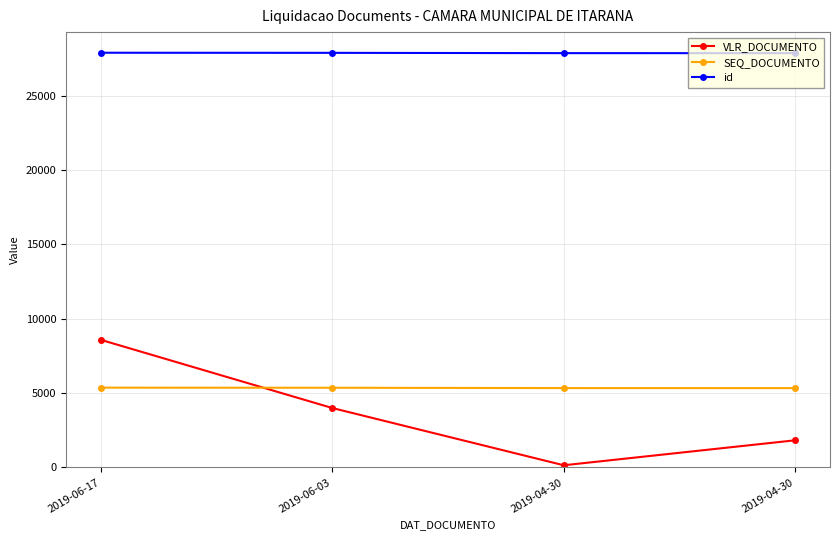

What is the difference between the second highest and second lowest values in the SEQ_DOCUMENTO series?

22